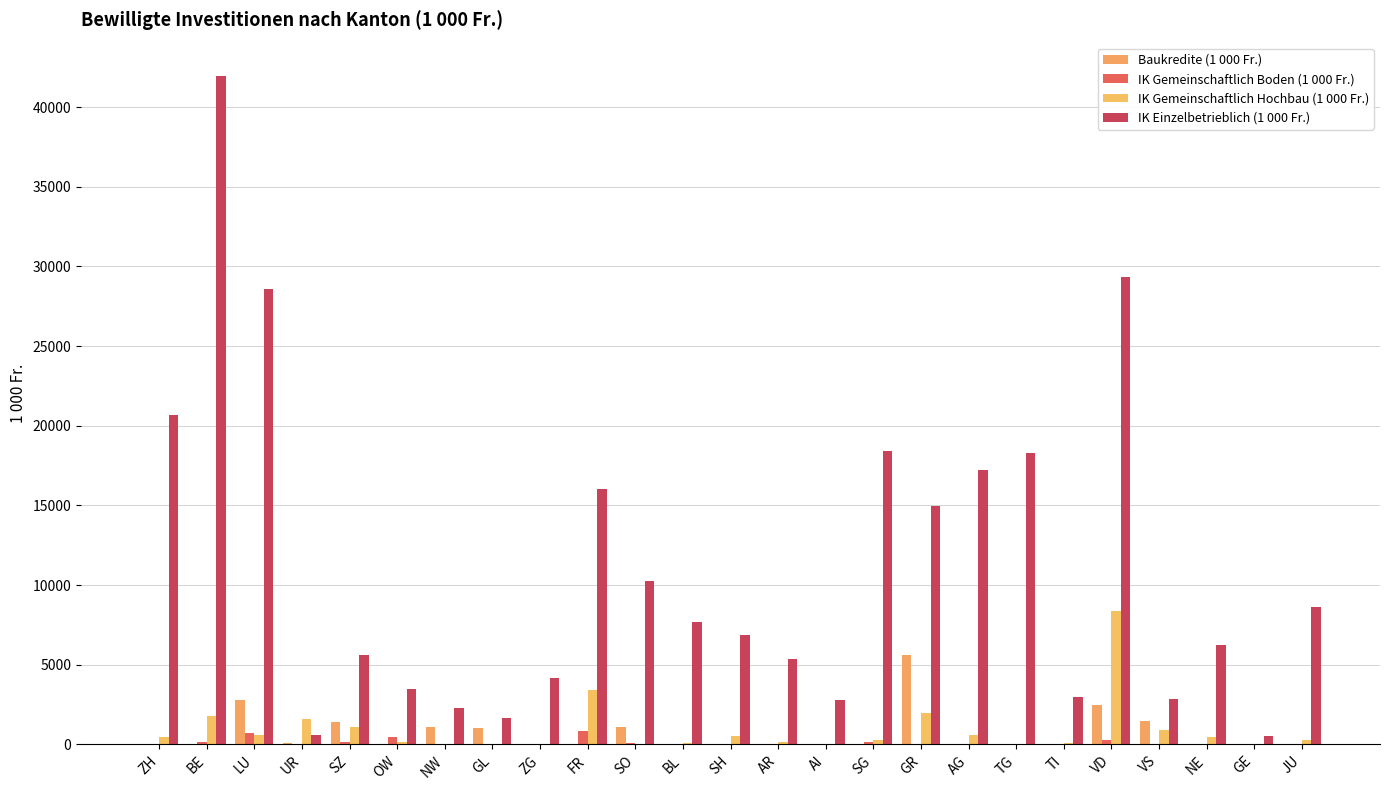

List the series in order of their peak value, lowest first.

IK Gemeinschaftlich Boden (1 000 Fr.), Baukredite (1 000 Fr.), IK Gemeinschaftlich Hochbau (1 000 Fr.), IK Einzelbetrieblich (1 000 Fr.)